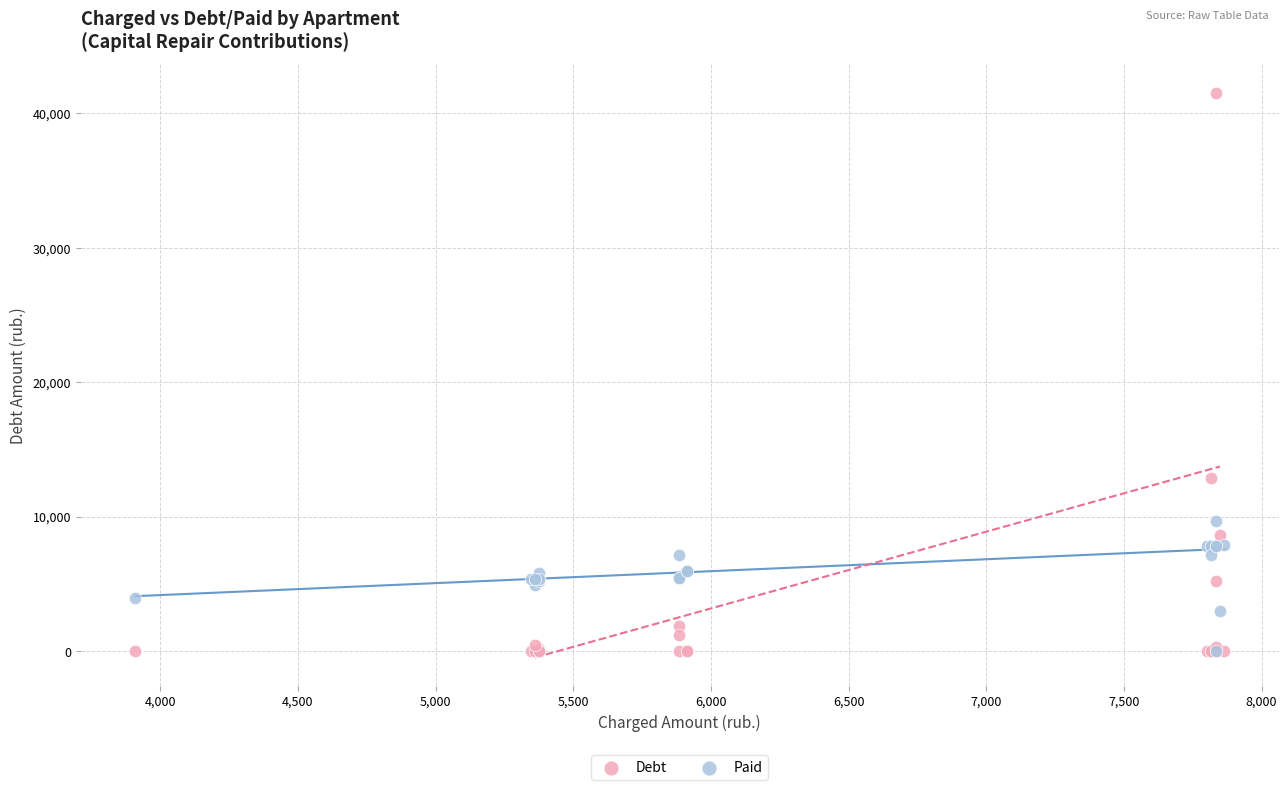

Across all series, what Y value is closest to 20767?

12862.8